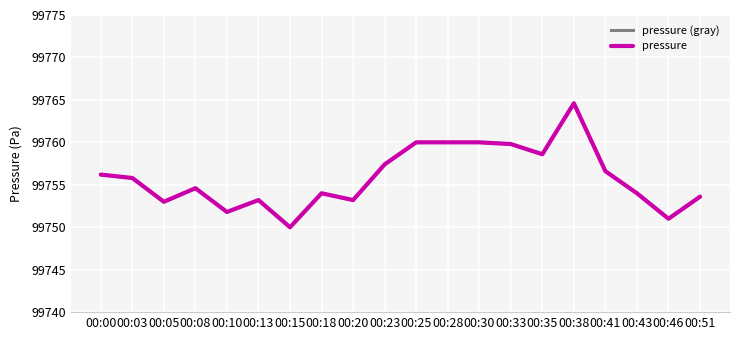

Is the value of pressure at 00:20 greater than the value of pressure (gray) at 00:23?

No